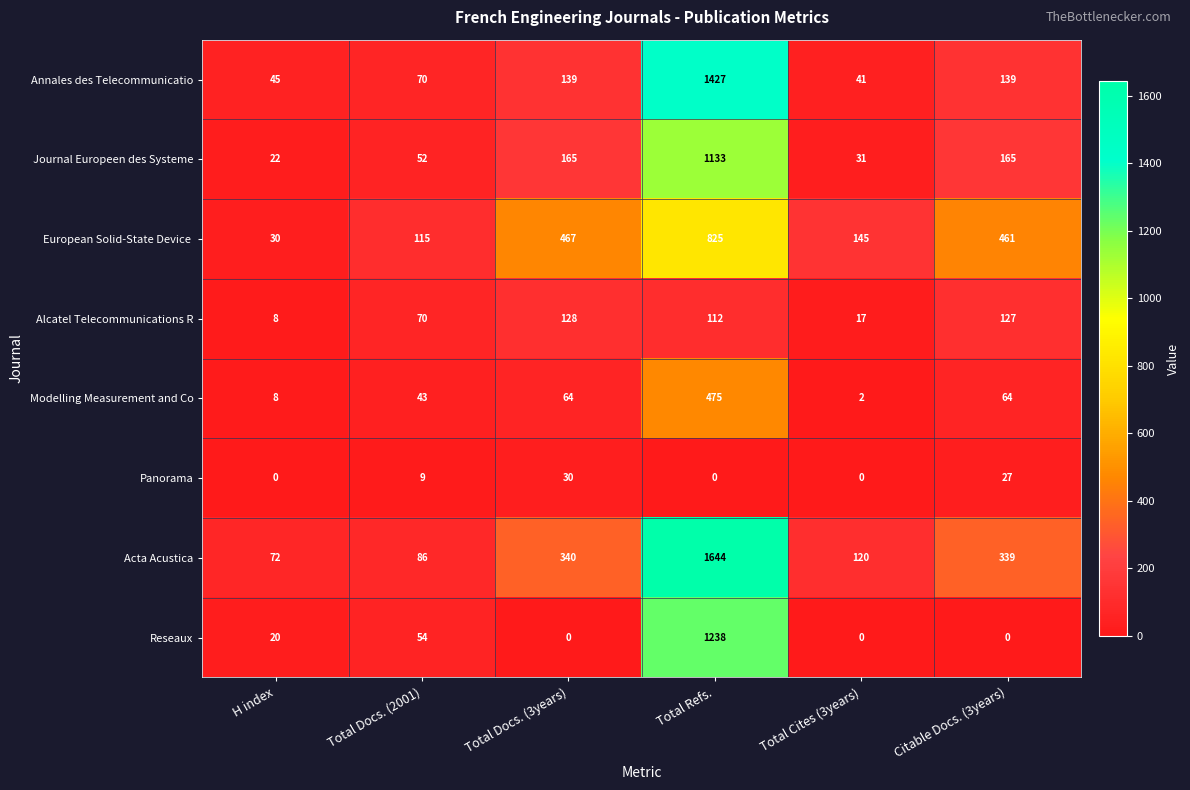

True or false: Acta Acustica has a value of 340 at Total Docs. (3years).

True